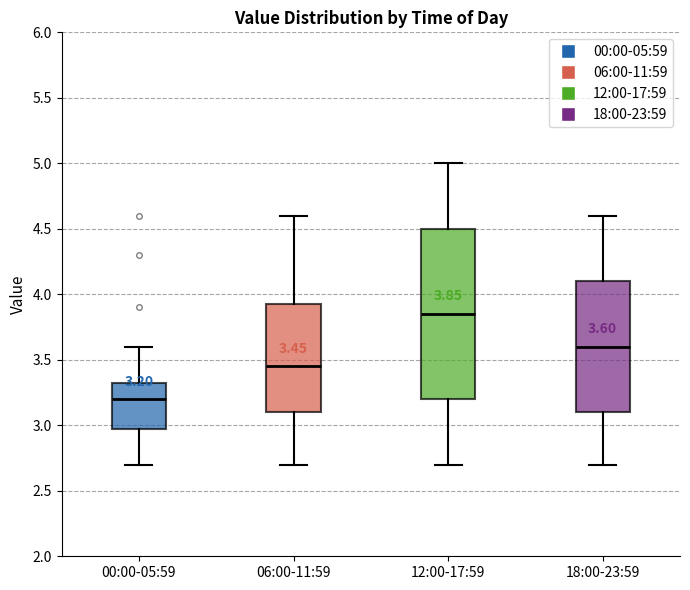

Which box is the tallest, from its lower edge to its upper edge?

12:00-17:59